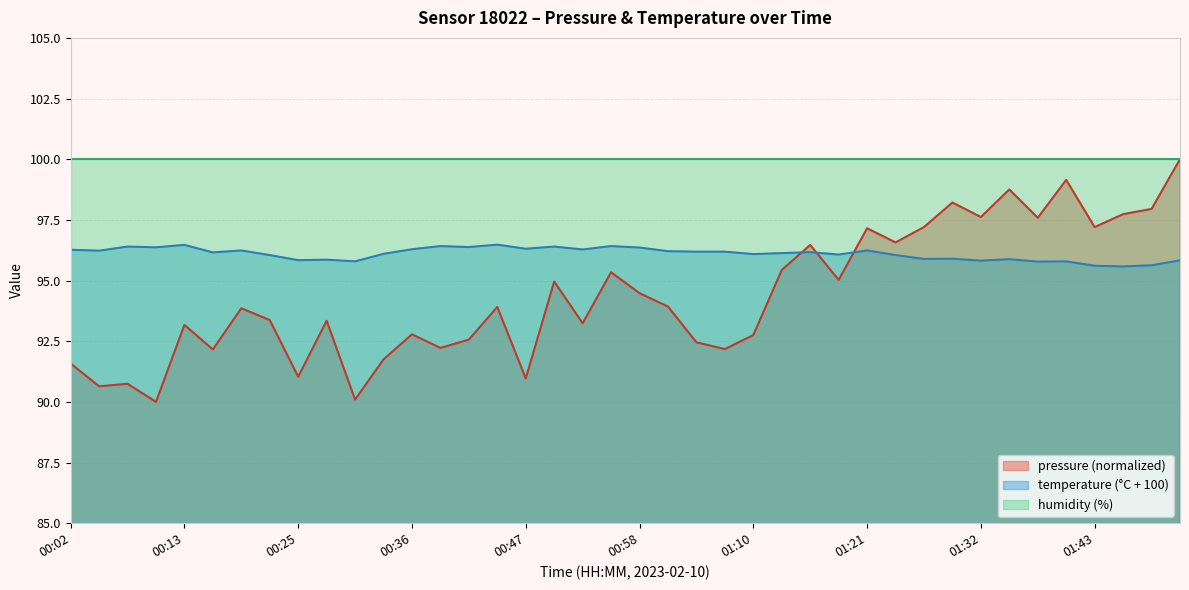

Rank the categories by value from lowest to highest.

00:11, 00:30, 00:05, 00:08, 00:47, 00:25, 00:02, 00:33, 00:16, 01:07, 00:39, 01:04, 00:42, 01:10, 00:36, 00:13, 00:53, 00:28, 00:22, 00:19, 00:44, 01:01, 00:58, 00:50, 01:18, 00:56, 01:12, 01:15, 01:24, 01:21, 01:26, 01:43, 01:38, 01:32, 01:46, 01:49, 01:29, 01:35, 01:40, 01:52